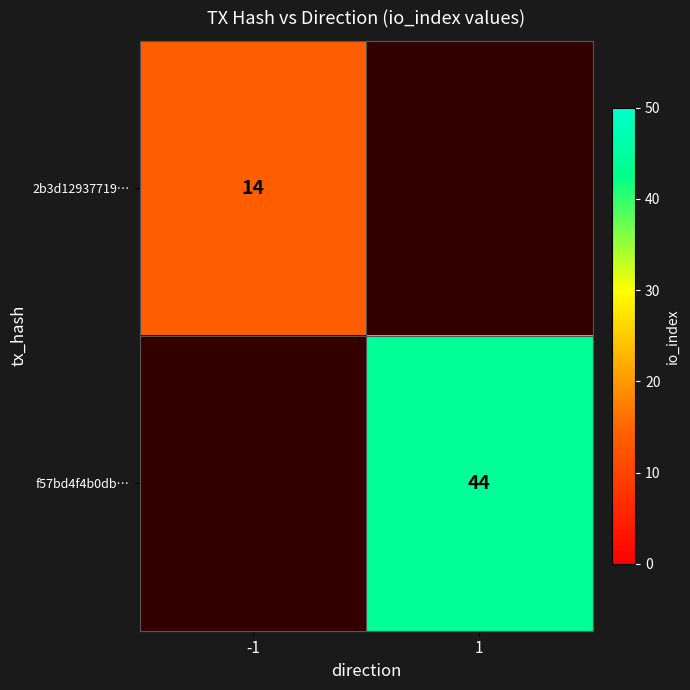

The f57bd4f4b0db… series shows 44 at 1. True or false?

True